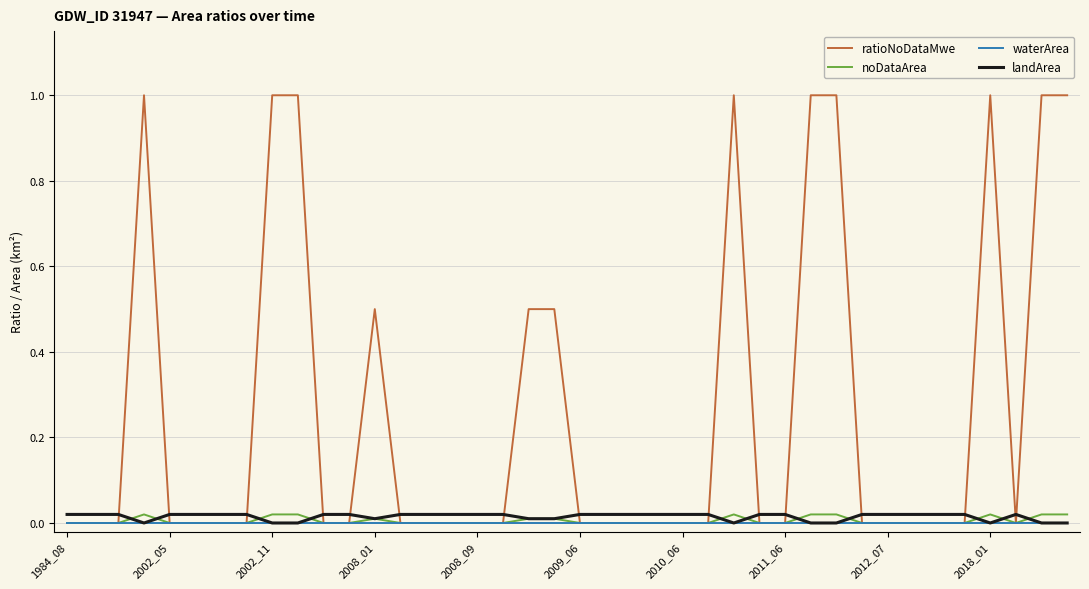

How many lines are shown in the chart?

4